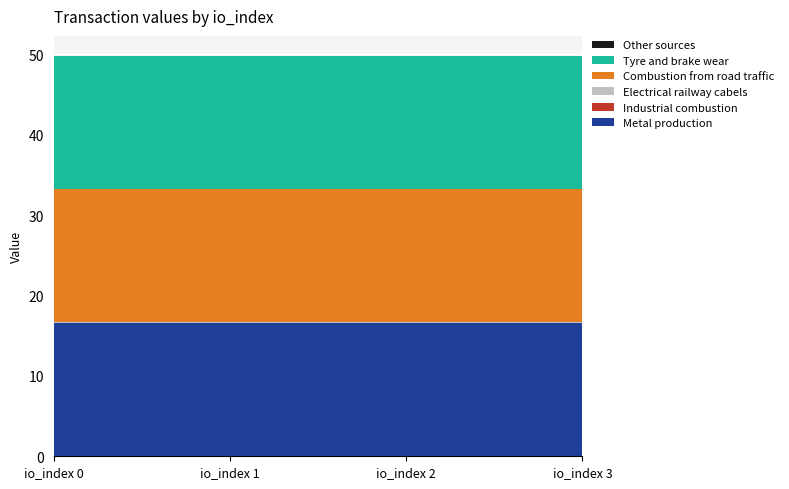

Reading left to right, list all the values displayed in this chart.

Metal production: 16.5	16.5	16.5	16.5
Industrial combustion: 0.0	0.0	0.0	0.0
Electrical railway cabels: 0.0	0.0	0.0	0.0
Combustion from road traffic: 16.5	16.5	16.5	16.5
Tyre and brake wear: 16.5	16.5	16.5	16.5
Other sources: 0.0	0.0	0.0	0.0